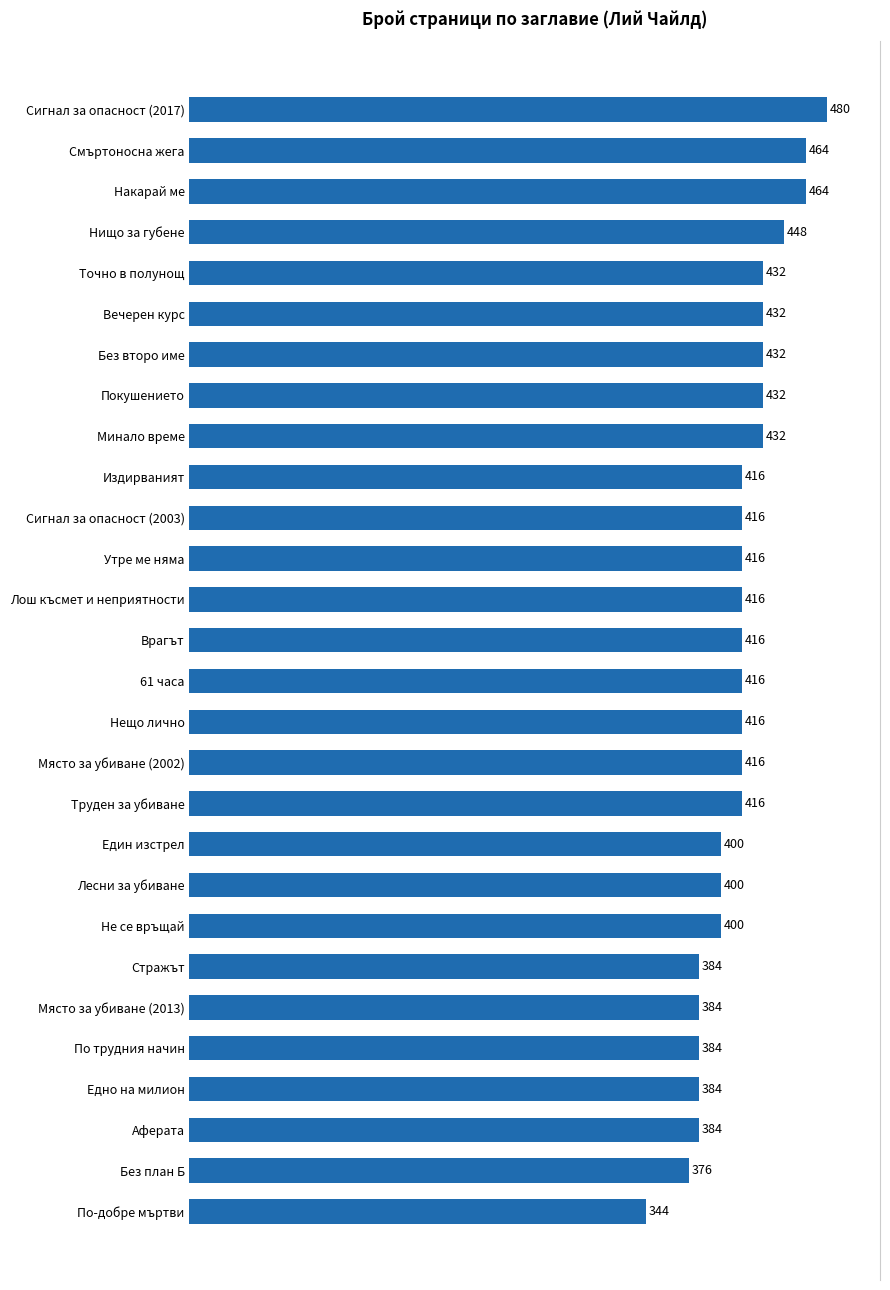

What is the value of the 27th bar from the top?

376